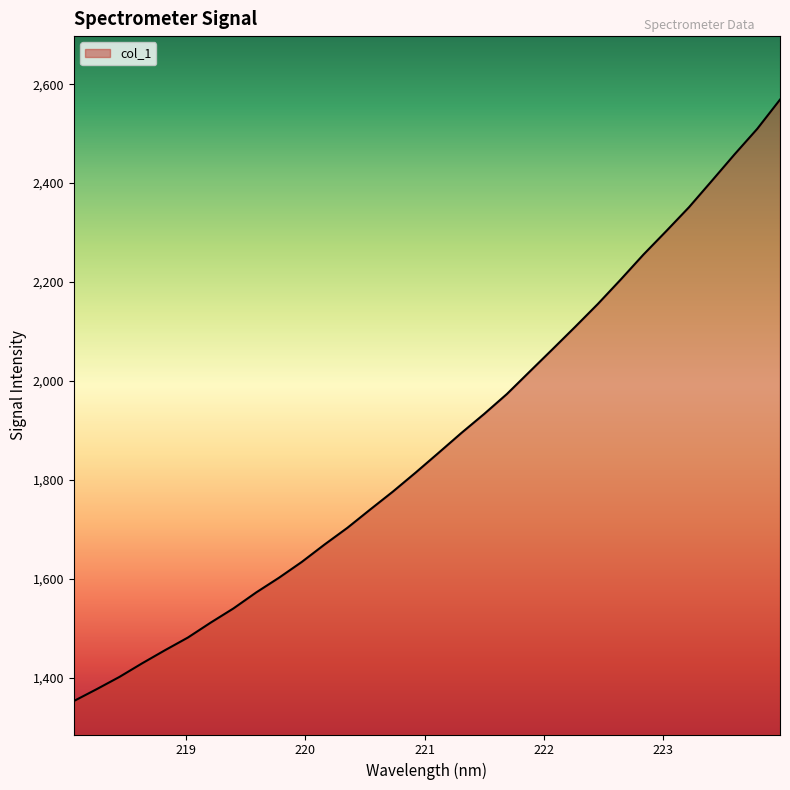

What is the difference between the maximum and minimum values?

1216.6